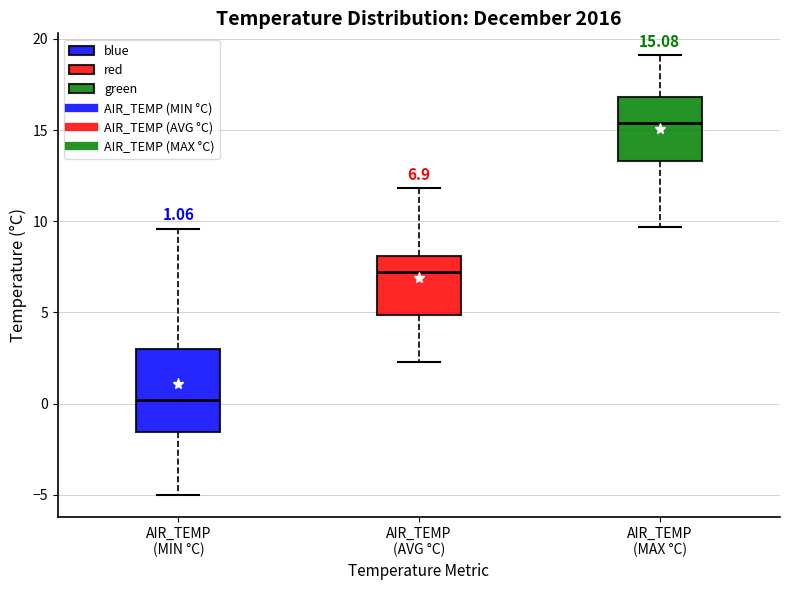

Which box is the tallest, from its lower edge to its upper edge?

AIR_TEMP (MIN °C)